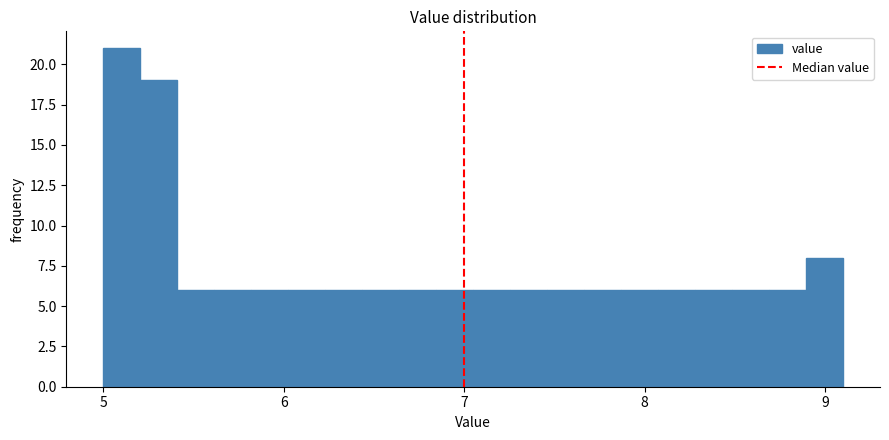

Around what value on the x-axis is the tallest bar? Give the approximate position of its centre, as read against the axis.

5.1